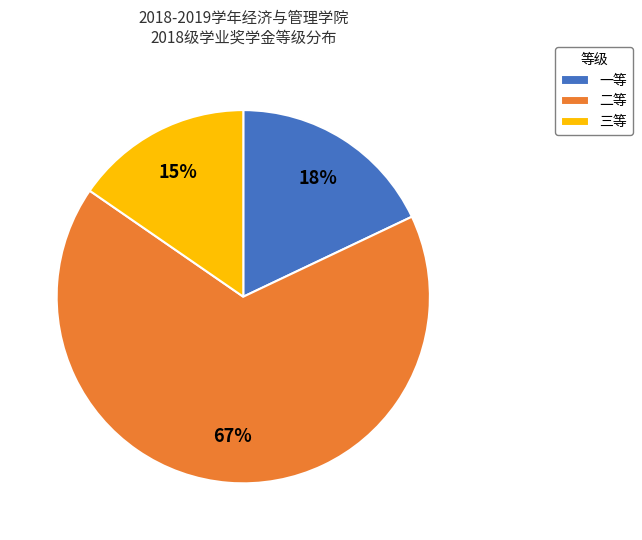

To the nearest percent, what is the average slice percentage?

33%